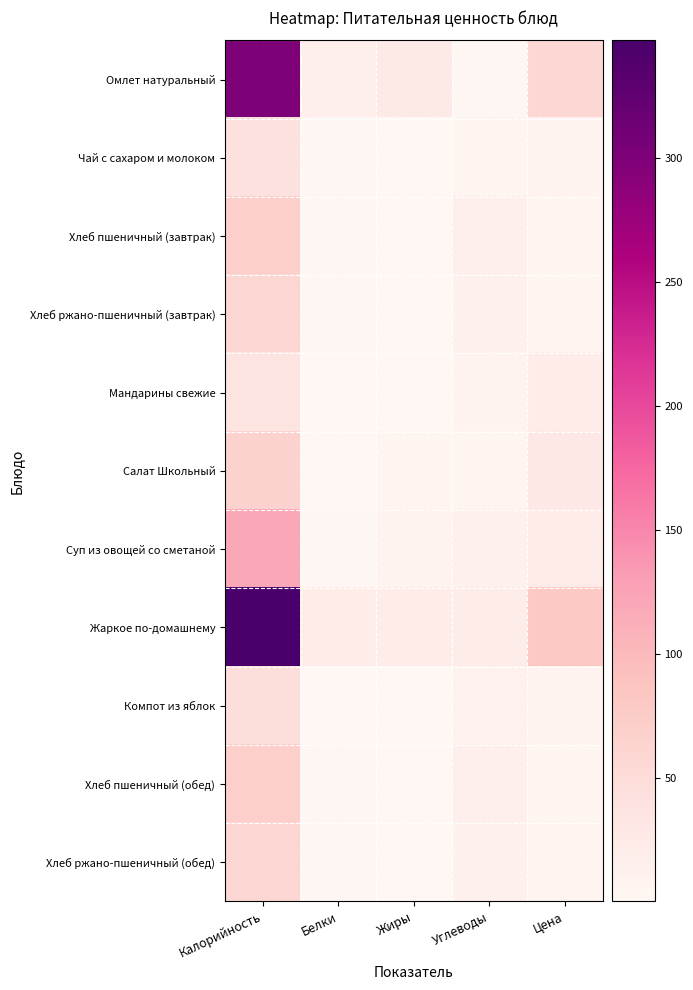

Reading right to left, transcribe all the data shown in this chart.

Омлет натуральный: Цена=57.4	Углеводы=2.7	Жиры=25.7	Белки=14.7	Калорийность=300.6
Чай с сахаром и молоком: Цена=7.0	Углеводы=5.8	Жиры=1.4	Белки=1.6	Калорийность=41.9
Хлеб пшеничный (завтрак): Цена=3.5	Углеводы=14.8	Жиры=0.2	Белки=2.3	Калорийность=70.3
Хлеб ржано-пшеничный (завтрак): Цена=3.6	Углеводы=11.9	Жиры=0.4	Белки=2.0	Калорийность=58.7
Мандарины свежие: Цена=20.7	Углеводы=7.5	Жиры=0.2	Белки=0.8	Калорийность=35.0
Салат Школьный: Цена=27.4	Углеводы=3.6	Жиры=5.3	Белки=0.8	Калорийность=65.5
Суп из овощей со сметаной: Цена=22.1	Углеводы=11.0	Жиры=7.4	Белки=2.3	Калорийность=119.9
Жаркое по-домашнему: Цена=79.4	Углеводы=21.7	Жиры=19.4	Белки=21.5	Калорийность=347.3
Компот из яблок: Цена=7.4	Углеводы=10.8	Жиры=0.1	Белки=0.2	Калорийность=45.3
Хлеб пшеничный (обед): Цена=3.5	Углеводы=14.8	Жиры=0.2	Белки=2.3	Калорийность=70.3
Хлеб ржано-пшеничный (обед): Цена=3.6	Углеводы=11.9	Жиры=0.4	Белки=2.0	Калорийность=58.7